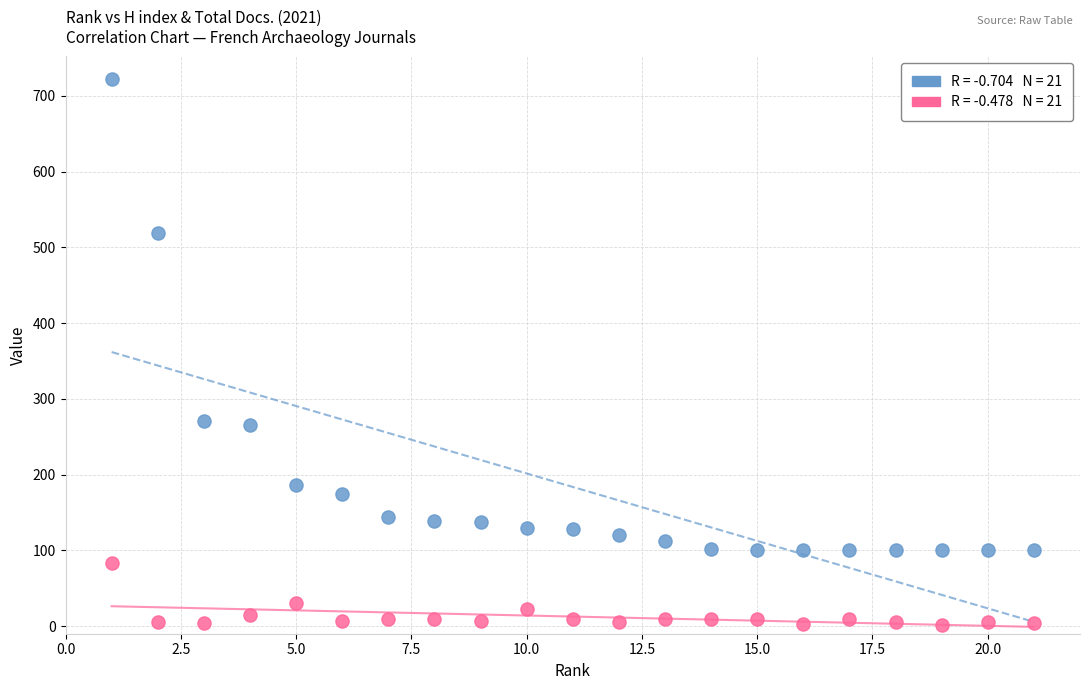

Across all data points, what is the range of X values (max minus min)?

20